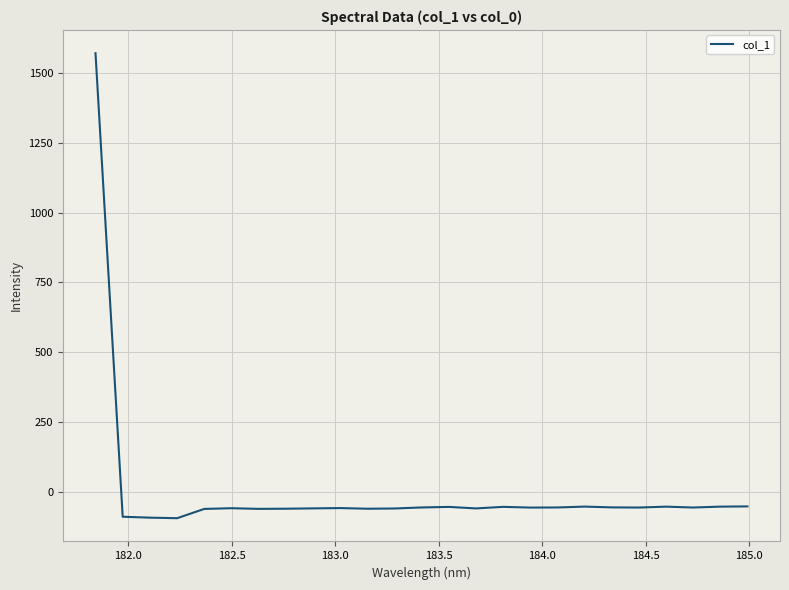

What is the maximum value shown in the chart?

1571.2